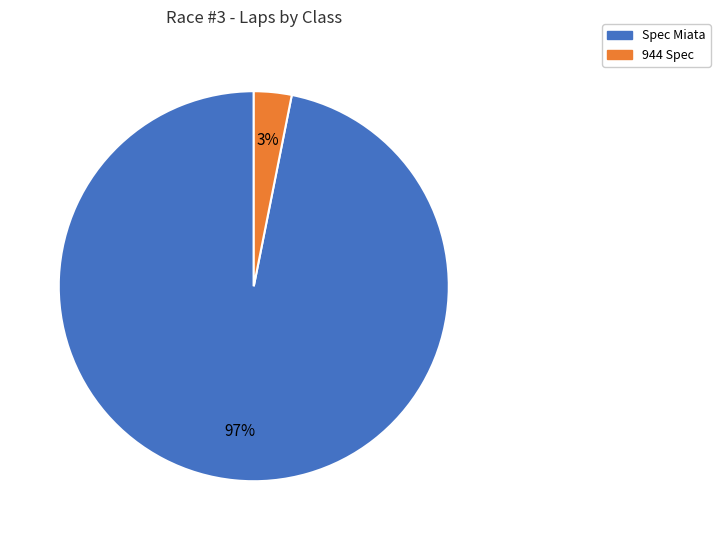

How many segments does this pie chart have?

2